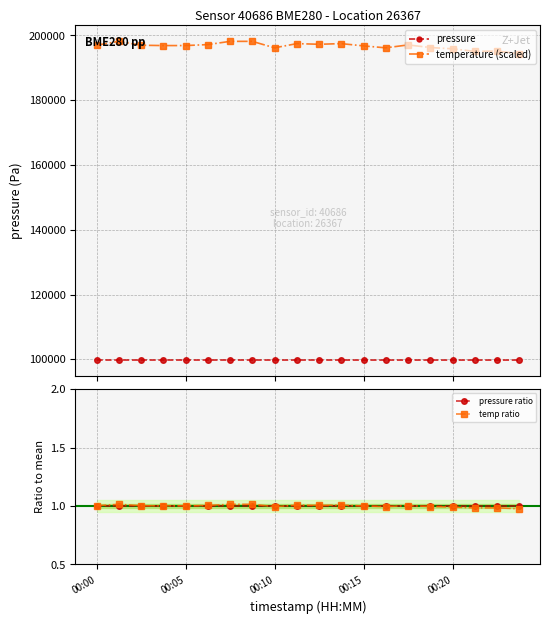

The value of pressure at 6 is 99780.8. True or false?

True